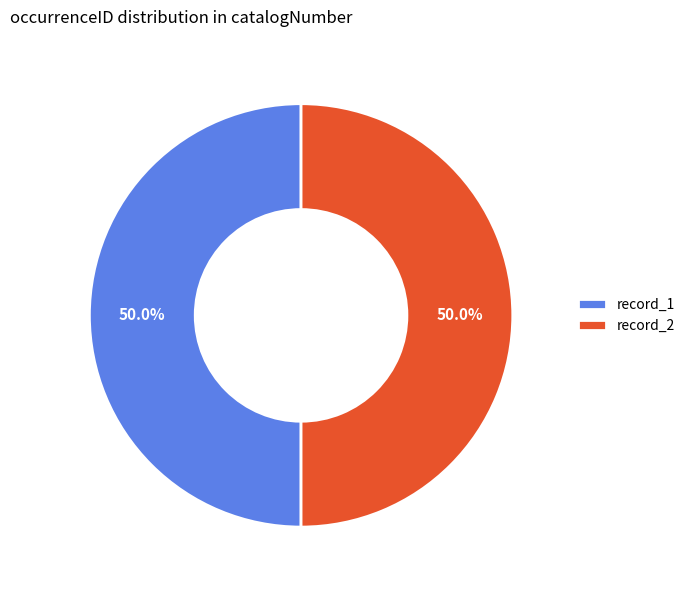

Approximately how many times larger is the value at record_1 compared to record_2?

1.0